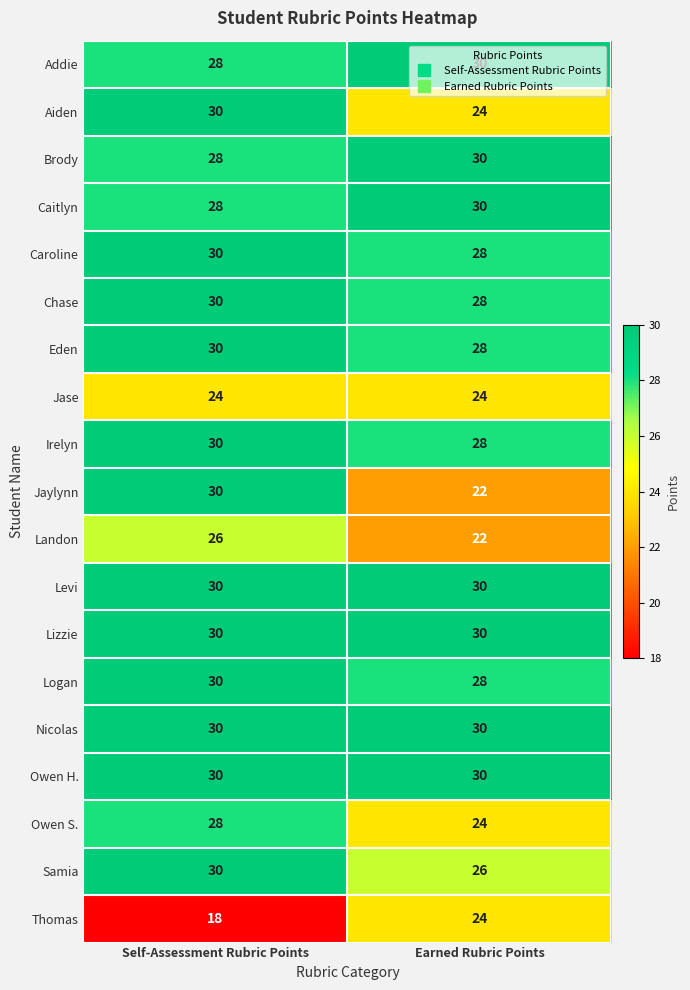

Between Self-Assessment Rubric Points and Earned Rubric Points, which series saw the biggest shift?

Jaylynn